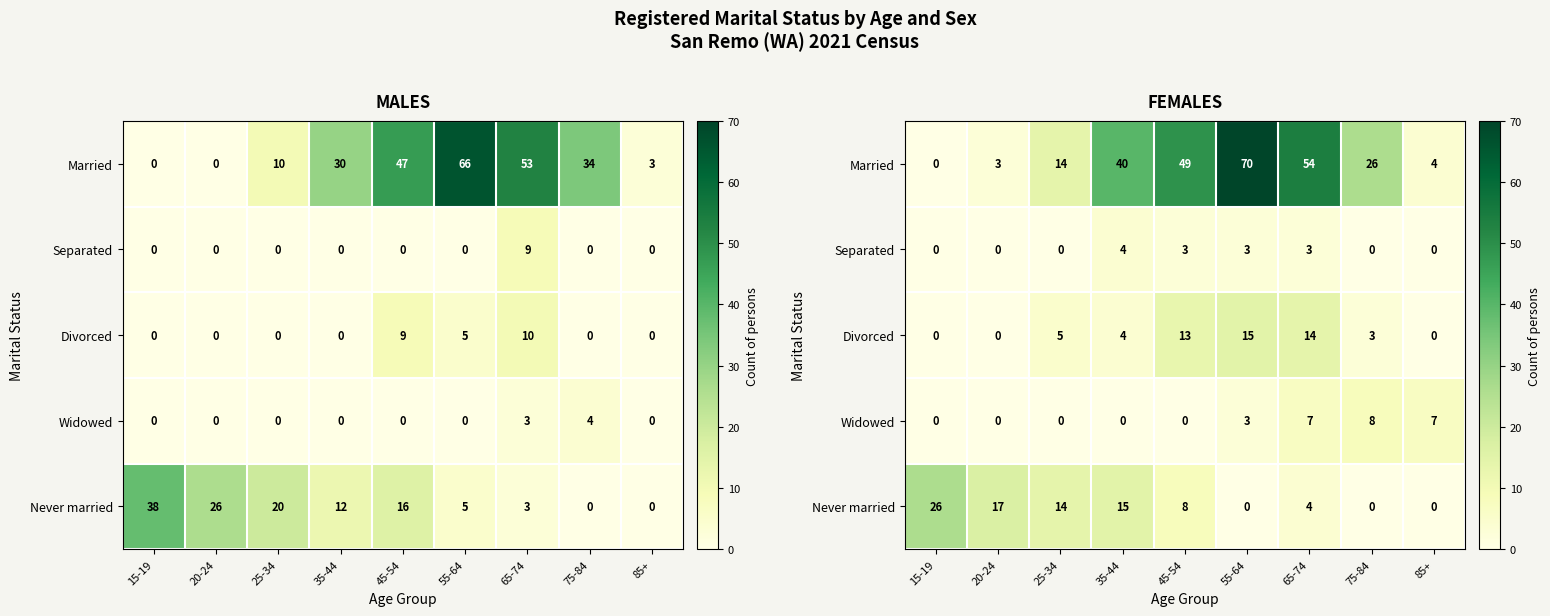

What is the difference between the Widowed values at 15-19 and 65-74?

7